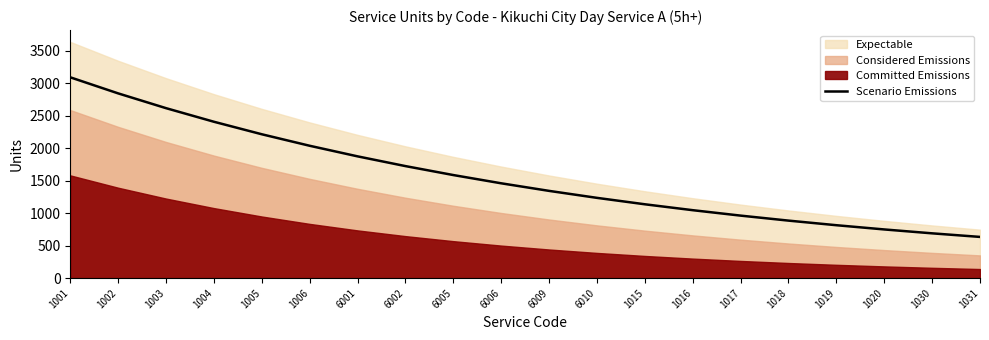

How many lines are shown in the chart?

1